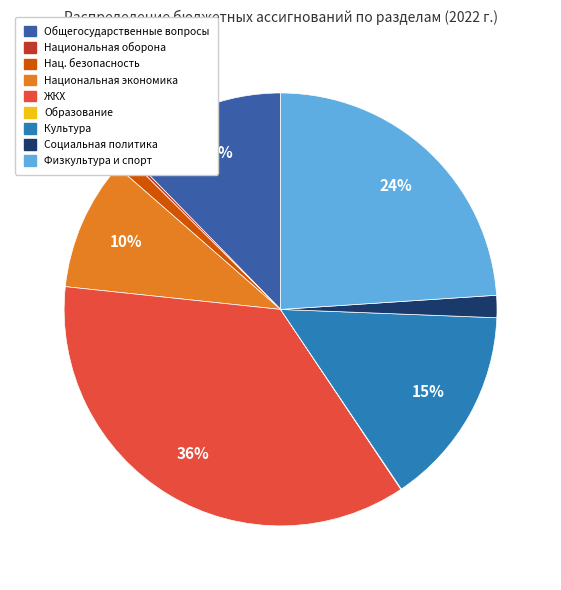

True or false: Физкультура и спорт accounts for 34% of the total.

False